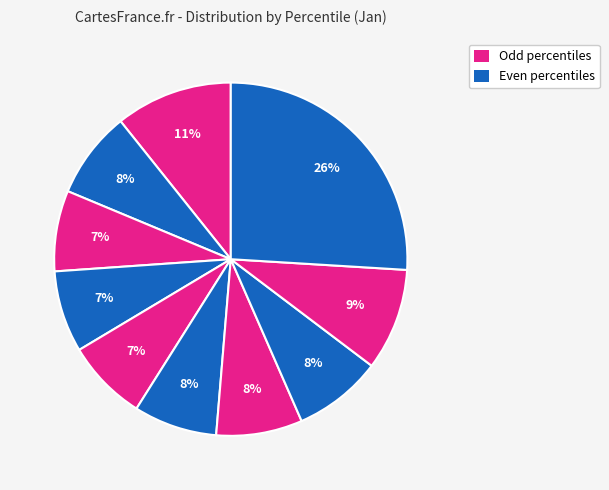

How many slices are in this pie chart?

10